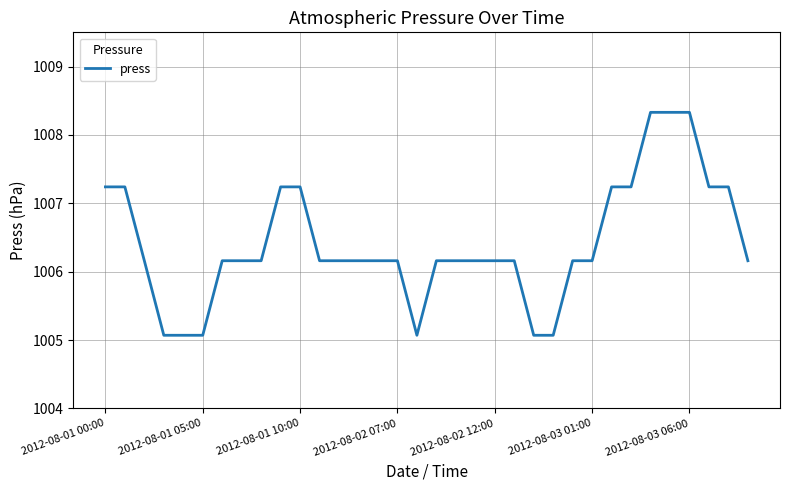

What is the greatest value displayed?

1008.3